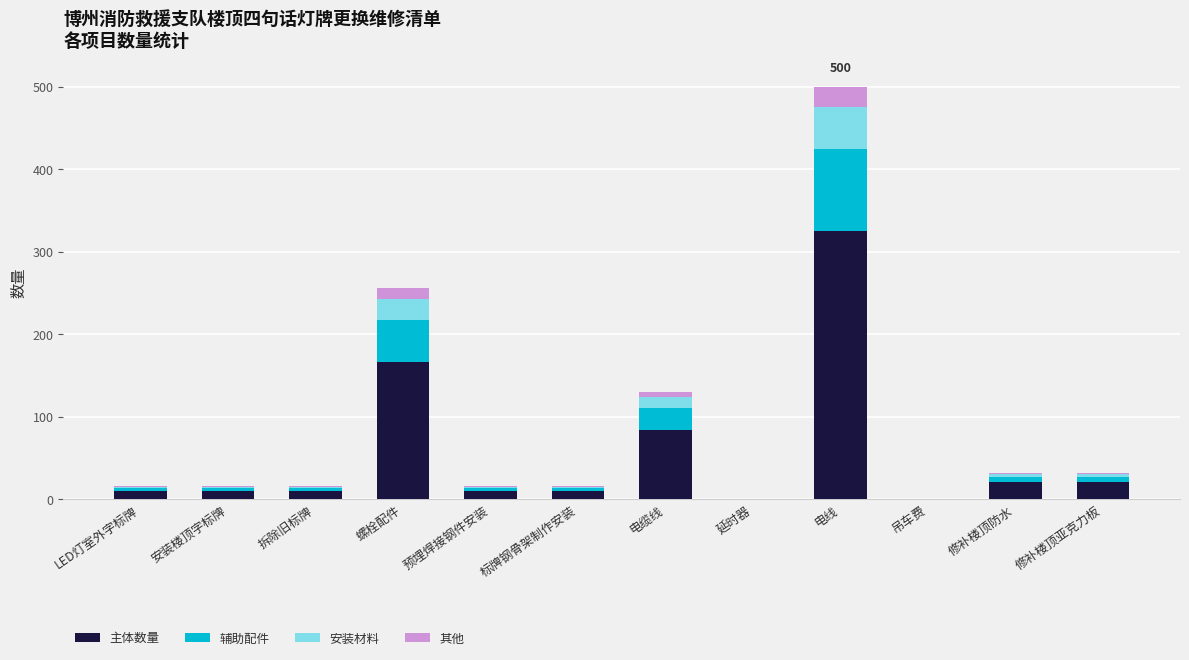

At which label does 主体数量 reach its peak?

电线